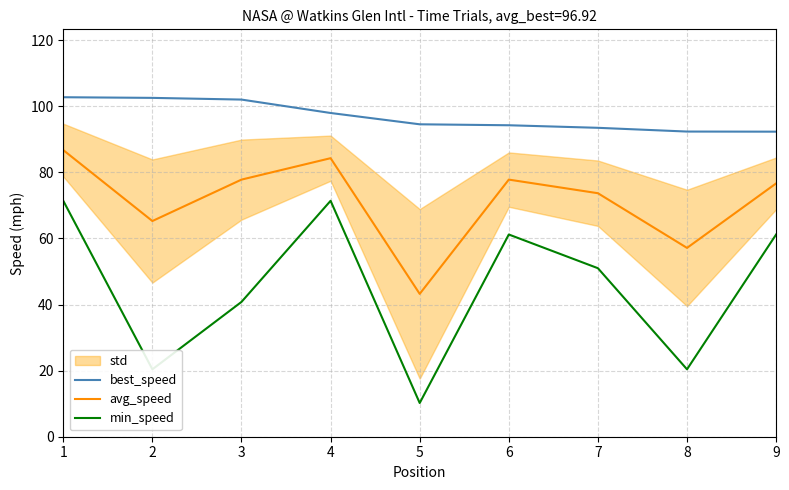

True or false: best_speed and min_speed intersect in this chart.

False